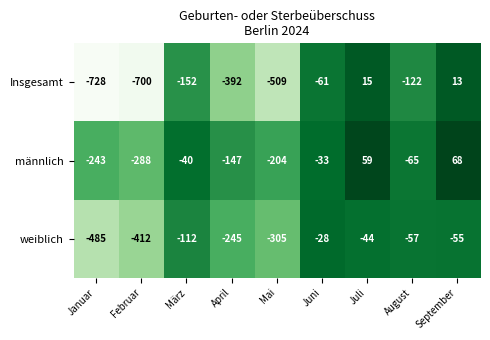

The value of Insgesamt at Januar is -1184. True or false?

False